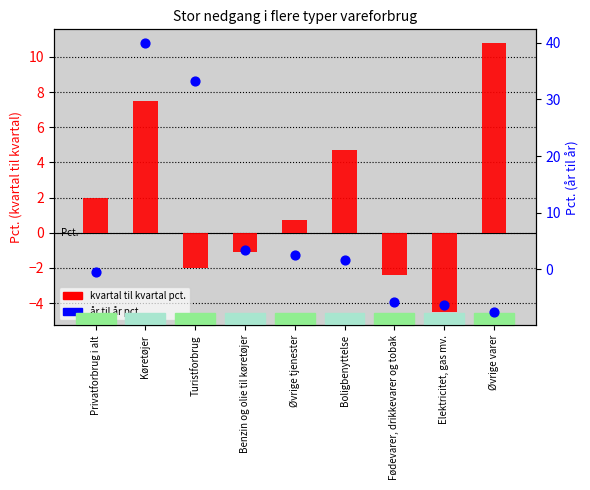

Which series has the widest spread of Y values?

år til år pct.